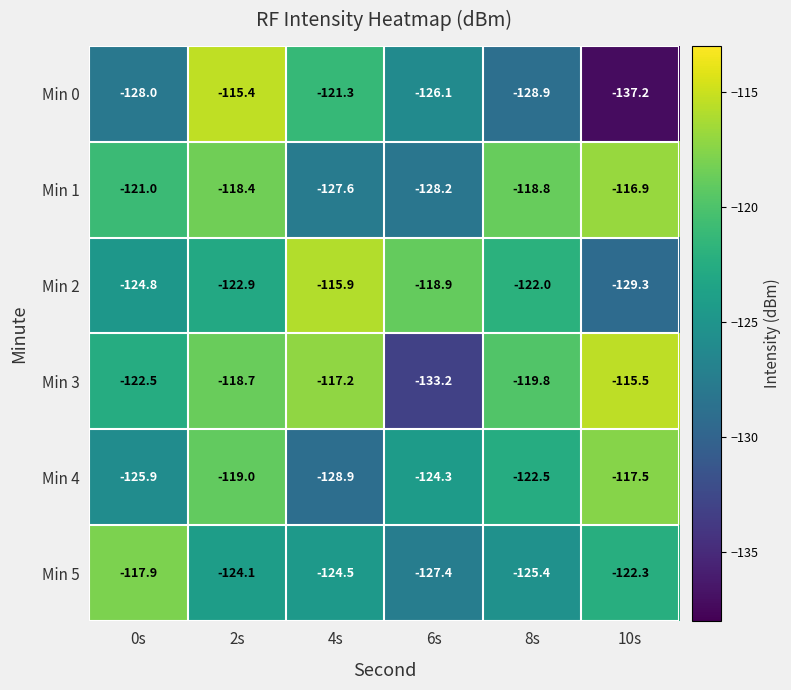

What is the maximum value shown in the chart?

-115.4